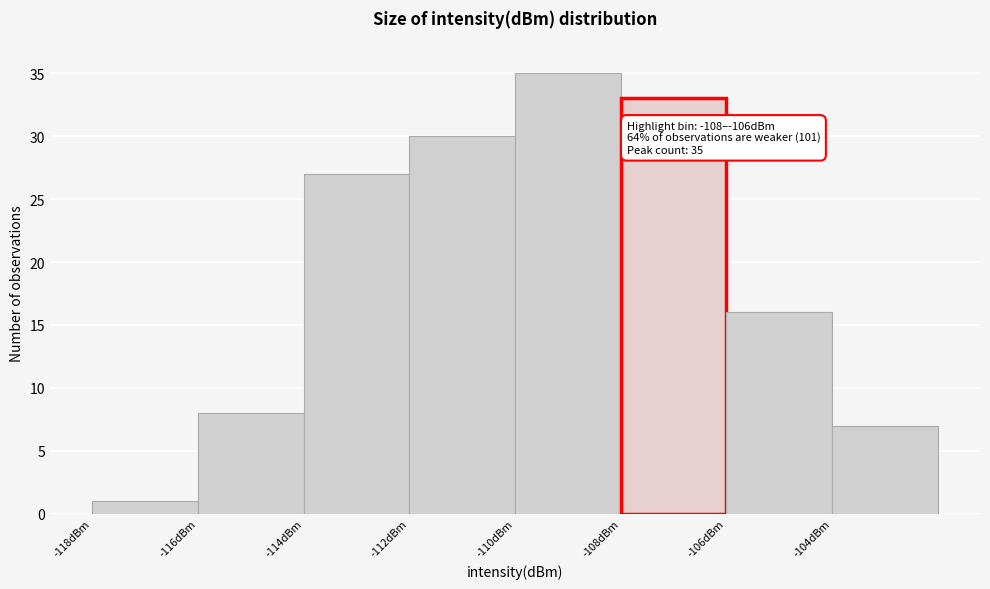

Over which range of the x-axis is the bar tallest?

-110 to -108